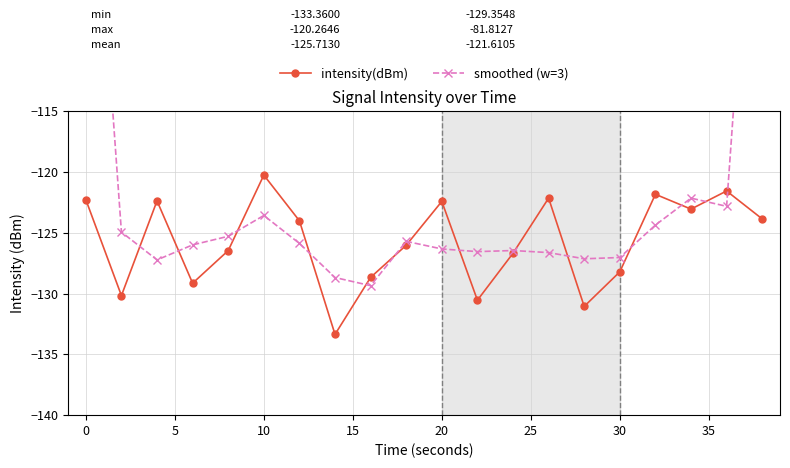

What is the minimum value for intensity(dBm)?

-133.4